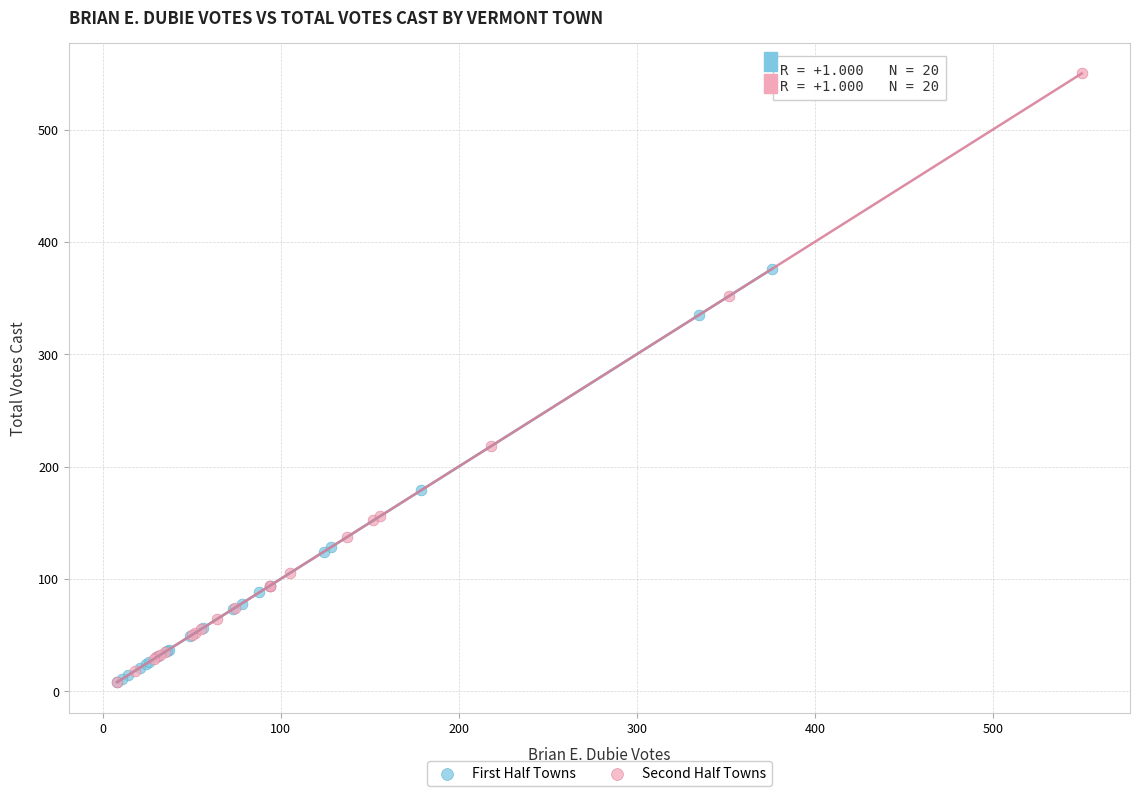

Which series contains the highest Y value?

Second Half Towns